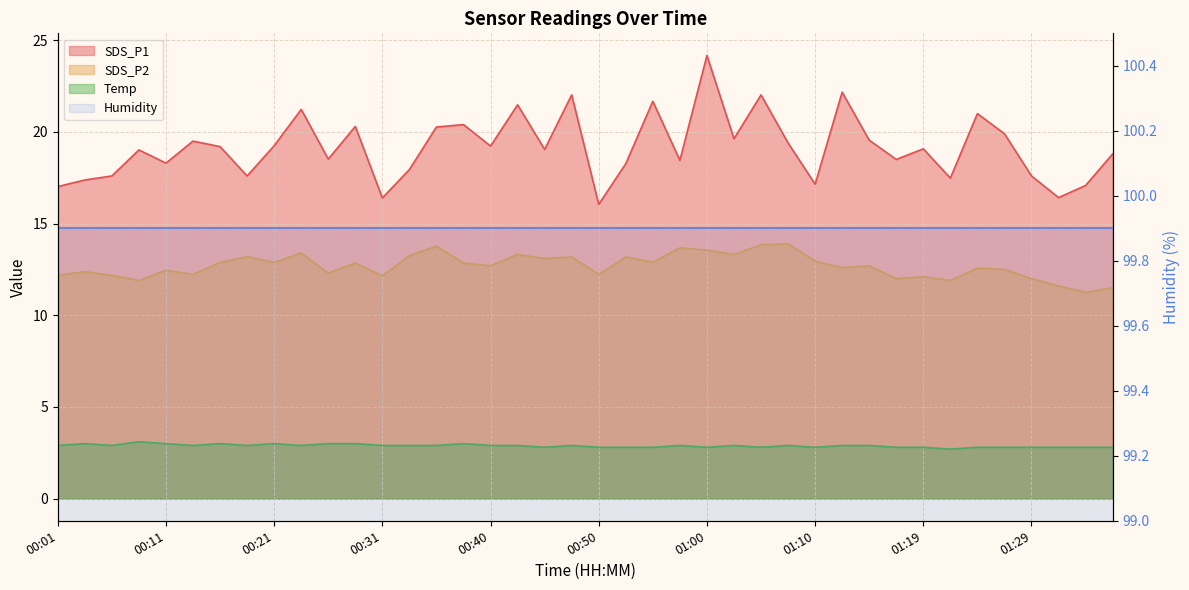

Which series changed the most between 00:06 and 01:17?

SDS_P1